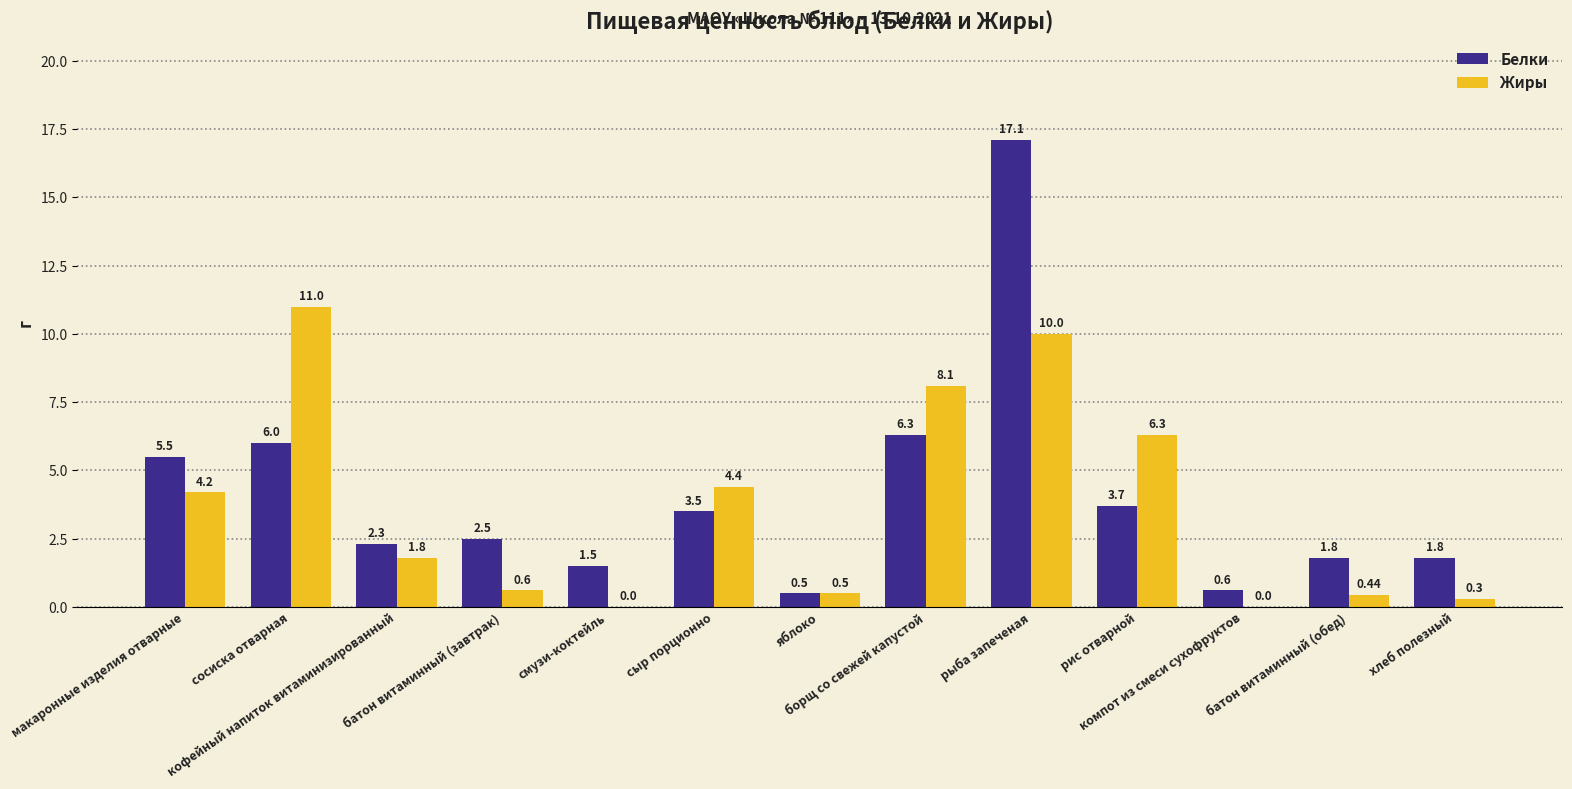

How many groups of bars are there?

13